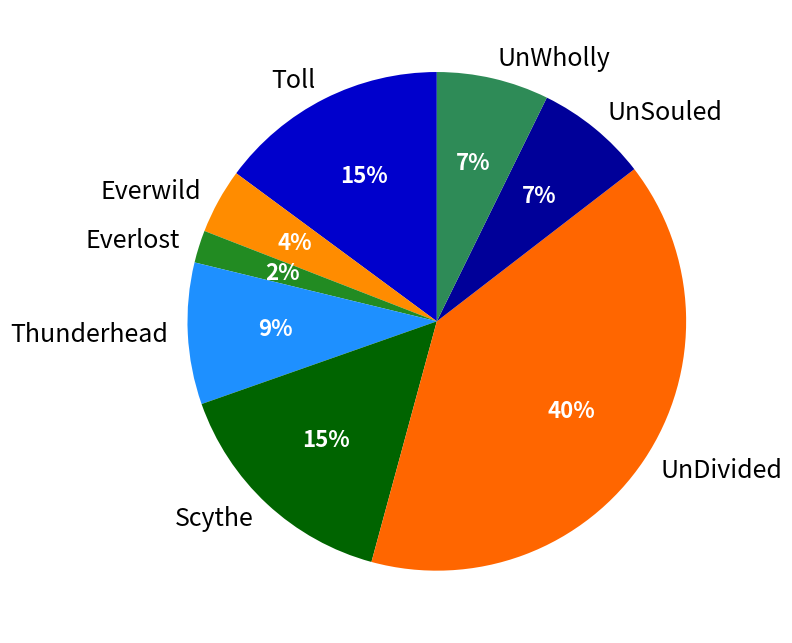

Between Everlost and Thunderhead, which is larger?

Thunderhead